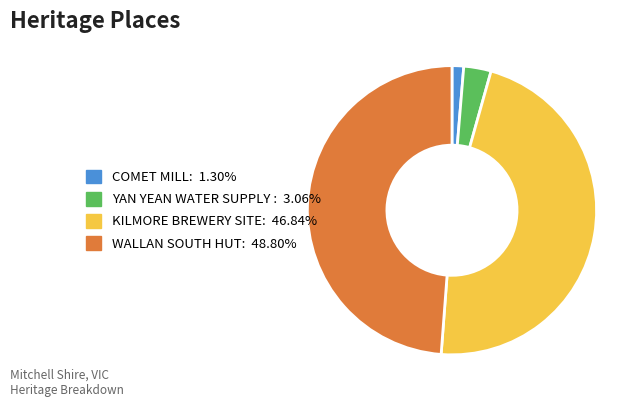

Does any single category account for the majority?

No